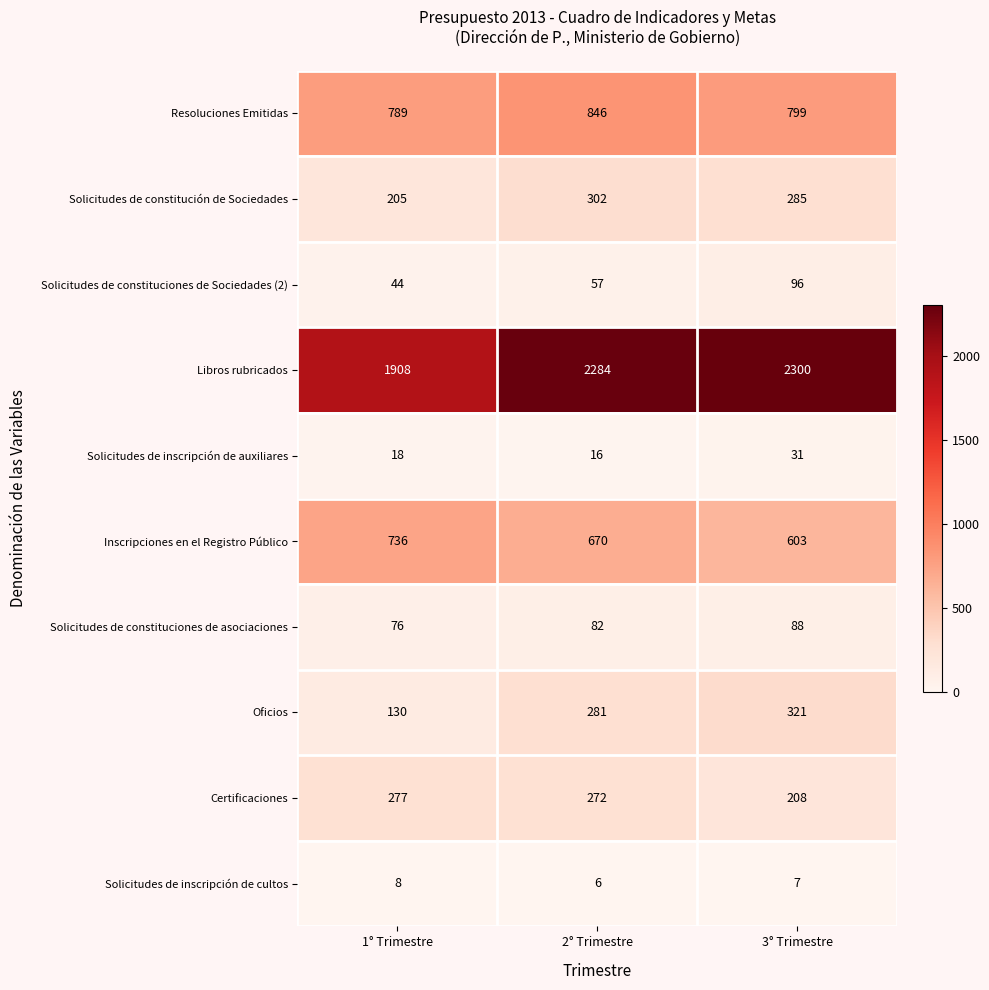

What is the total value across all series at 1° Trimestre?

4191